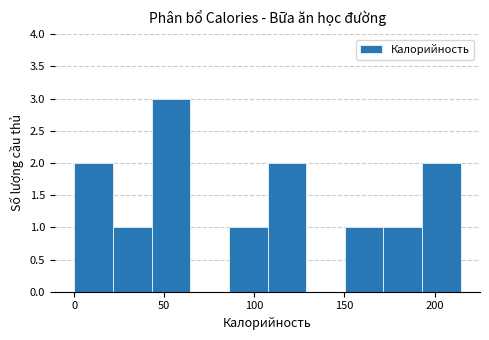

Reading left to right, list every bar in this chart as the range it spans on the x-axis followed by its height. Neither the bar edges nor the heights are printed on the chart, so give them approximately, as read against the axes.

0 to 20: 2
20 to 45: 1
45 to 65: 3
65 to 85: 0
85 to 105: 1
105 to 130: 2
130 to 150: 0
150 to 170: 1
170 to 195: 1
195 to 215: 2